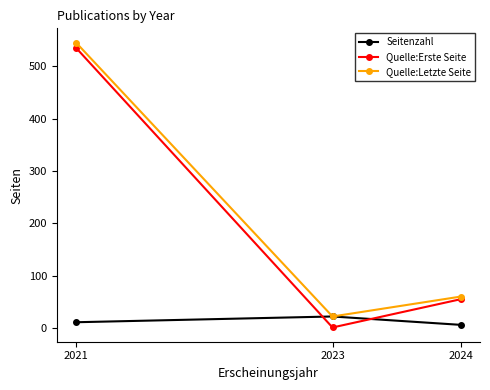

Which category has the highest value across all series?

2021